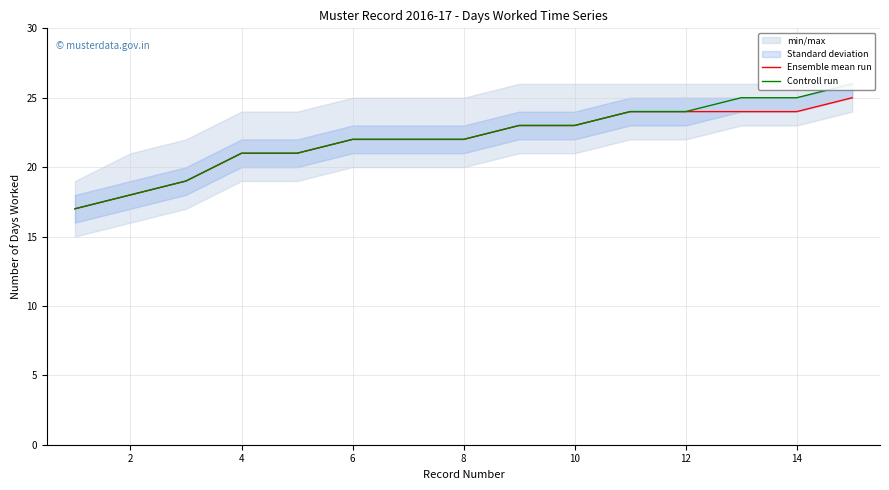

What is the difference between the maximum and minimum values in the Controll run series?

9